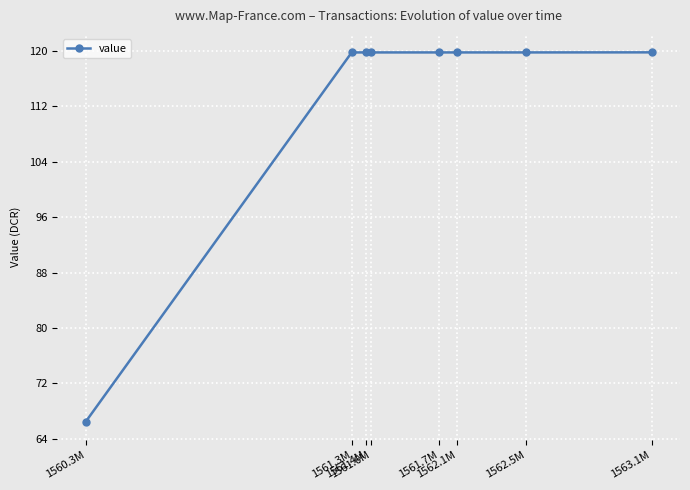

What is the label of the 8th point from the left?

1563.1M